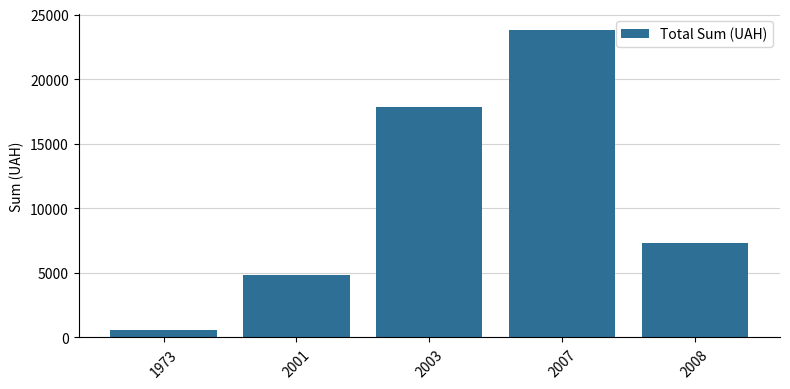

Reading left to right, list all the values displayed in this chart.

1973=603	2001=4816	2003=17808	2007=23824	2008=7296